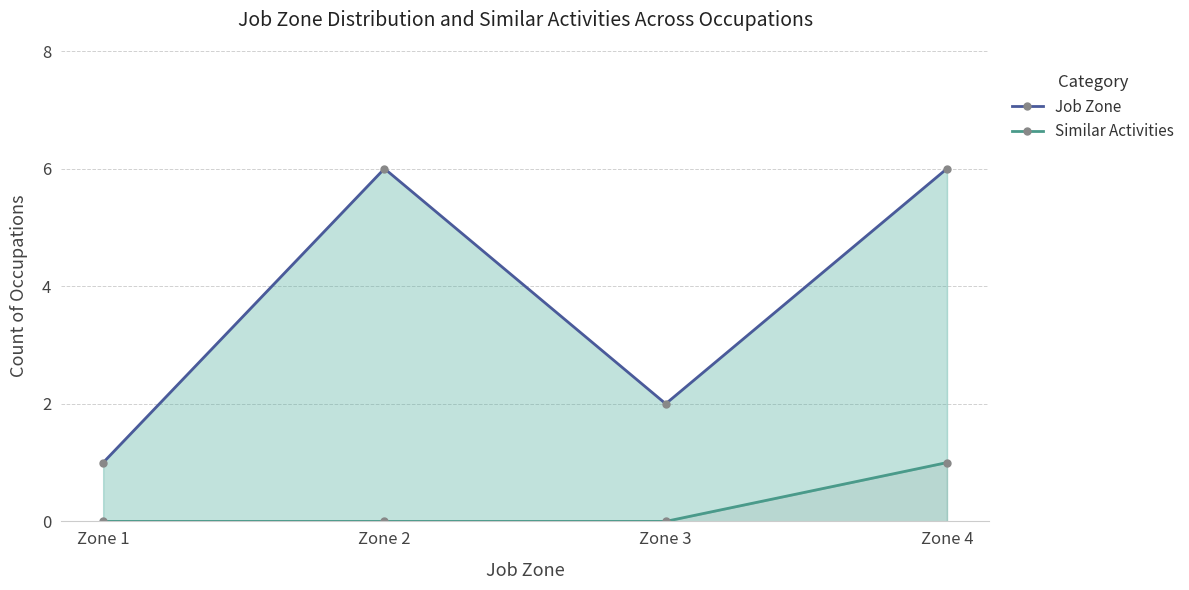

True or false: Similar Activities and Job Zone cross at least once.

False